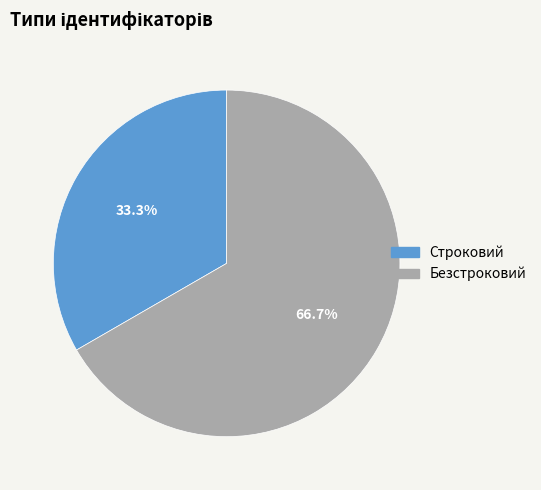

Do Безстроковий and Строковий together represent more than half of the pie?

Yes